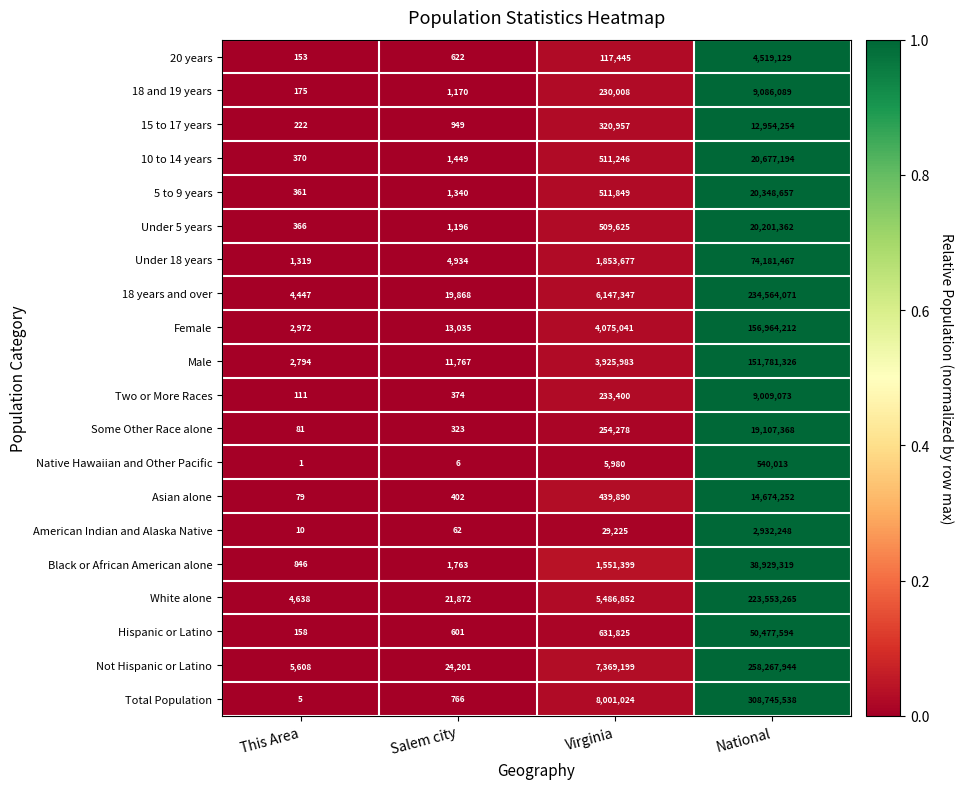

Is the value of Two or More Races at Salem city greater than the value of Total Population at Virginia?

No